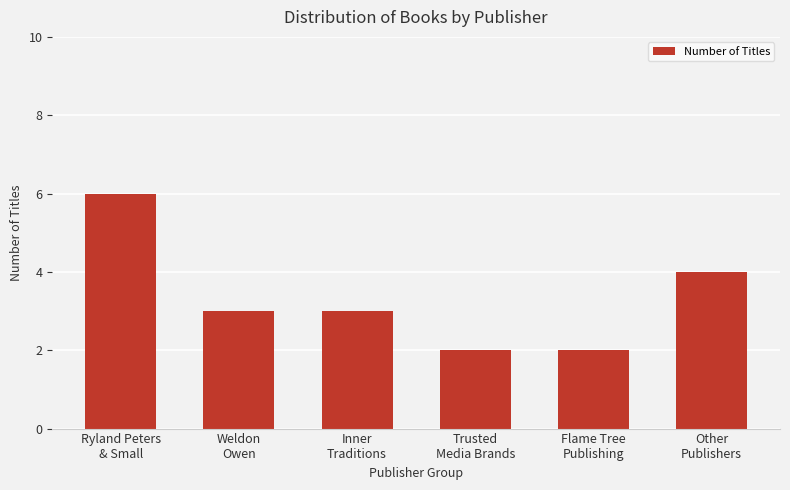

What is the value of the 4th bar from the left?

2